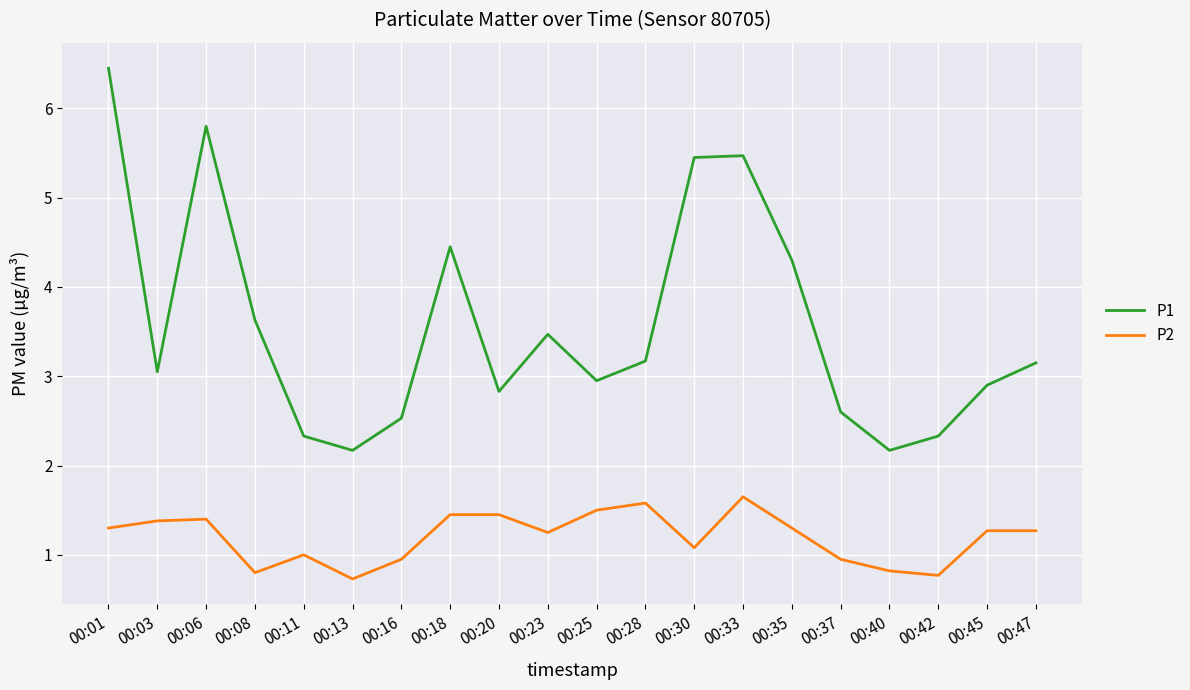

How many interior local peaks does the P1 series have?

4